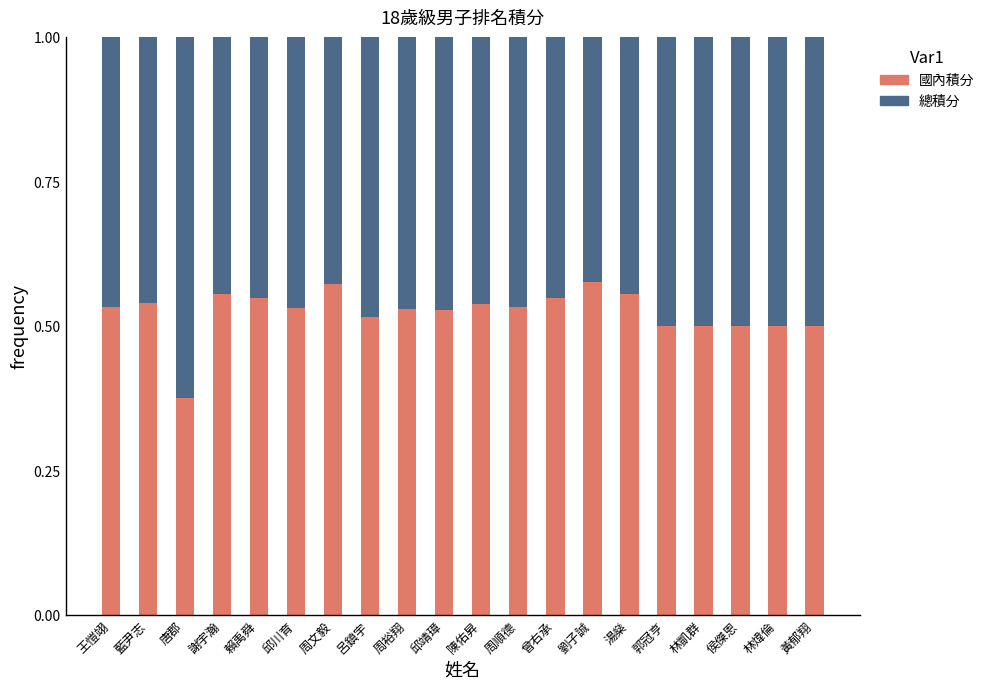

How many 國內積分 values are between 0 and 1?

20